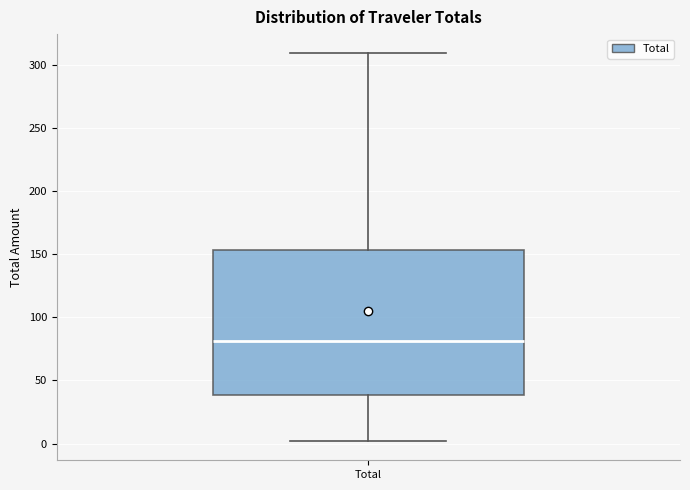

Read this box plot against the y-axis: the position of the median line, the range covered by the box, and the ends of both whiskers. The values are not printed on the chart, so give them approximately, as read against the axis.

median 80, box 40 to 155, whiskers 0 to 310